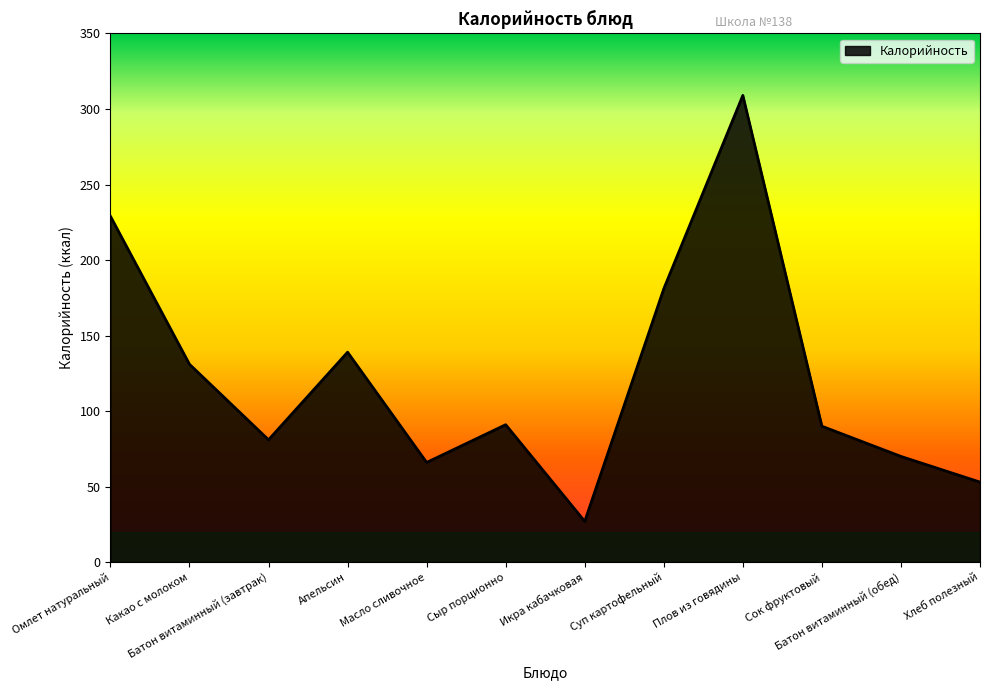

How many values are below 91?

6